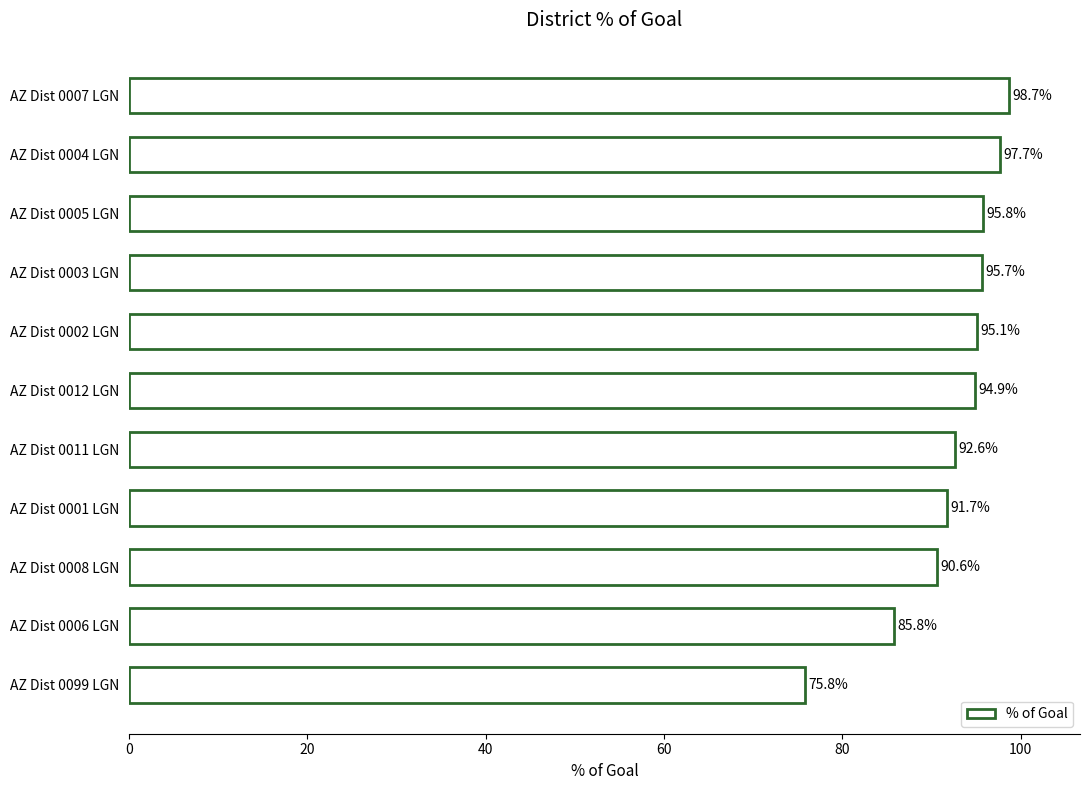

What is the label of the 2nd bar from the top?

AZ Dist 0004 LGN